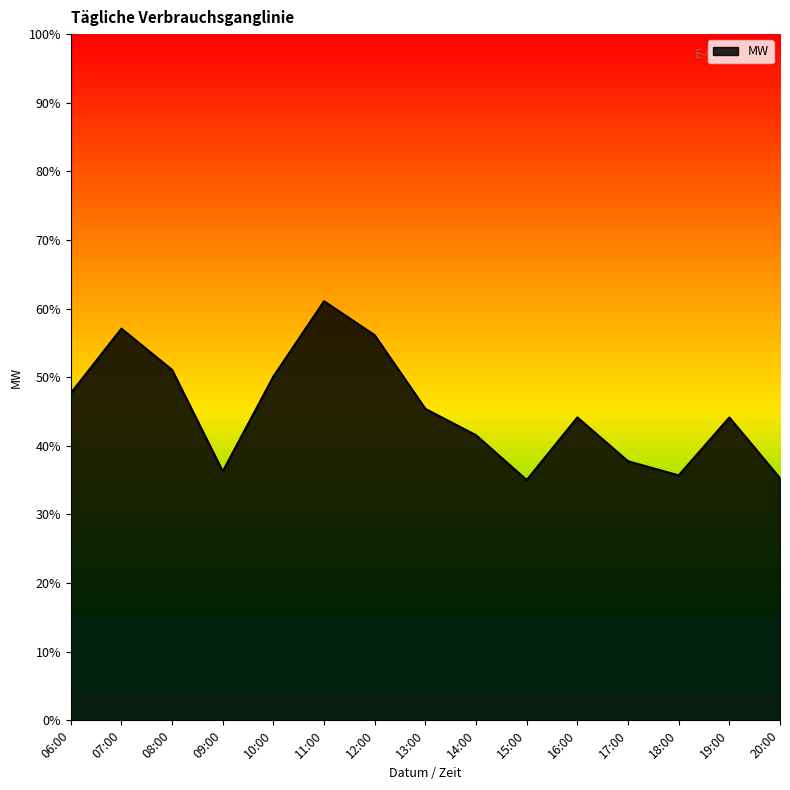

What is the ratio of the value at 10:00 to the value at 09:00?

1.1